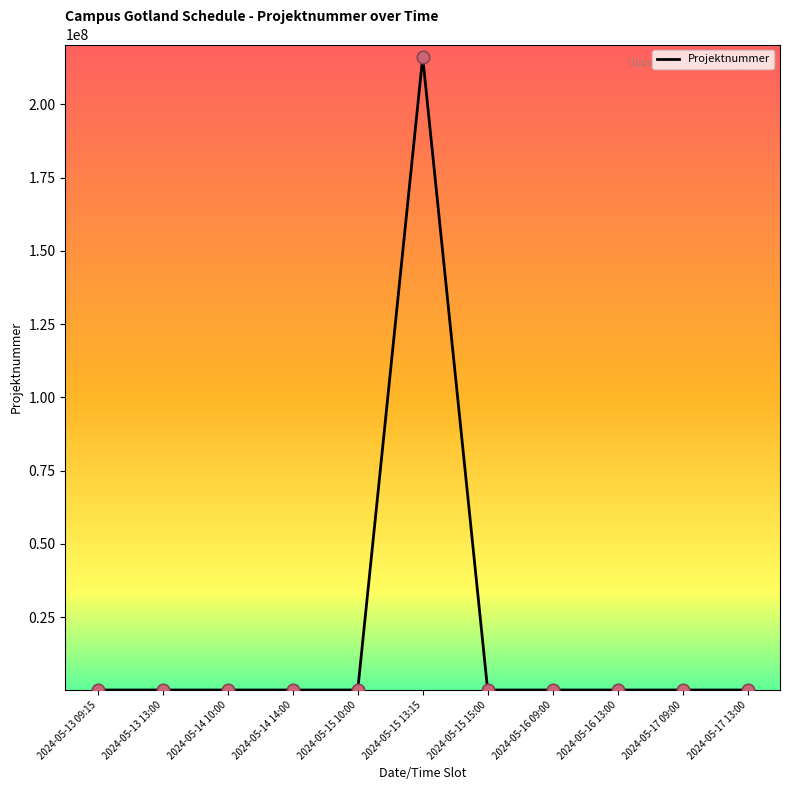

The chart shows a value of 99998 at 2024-05-13 13:00. True or false?

True